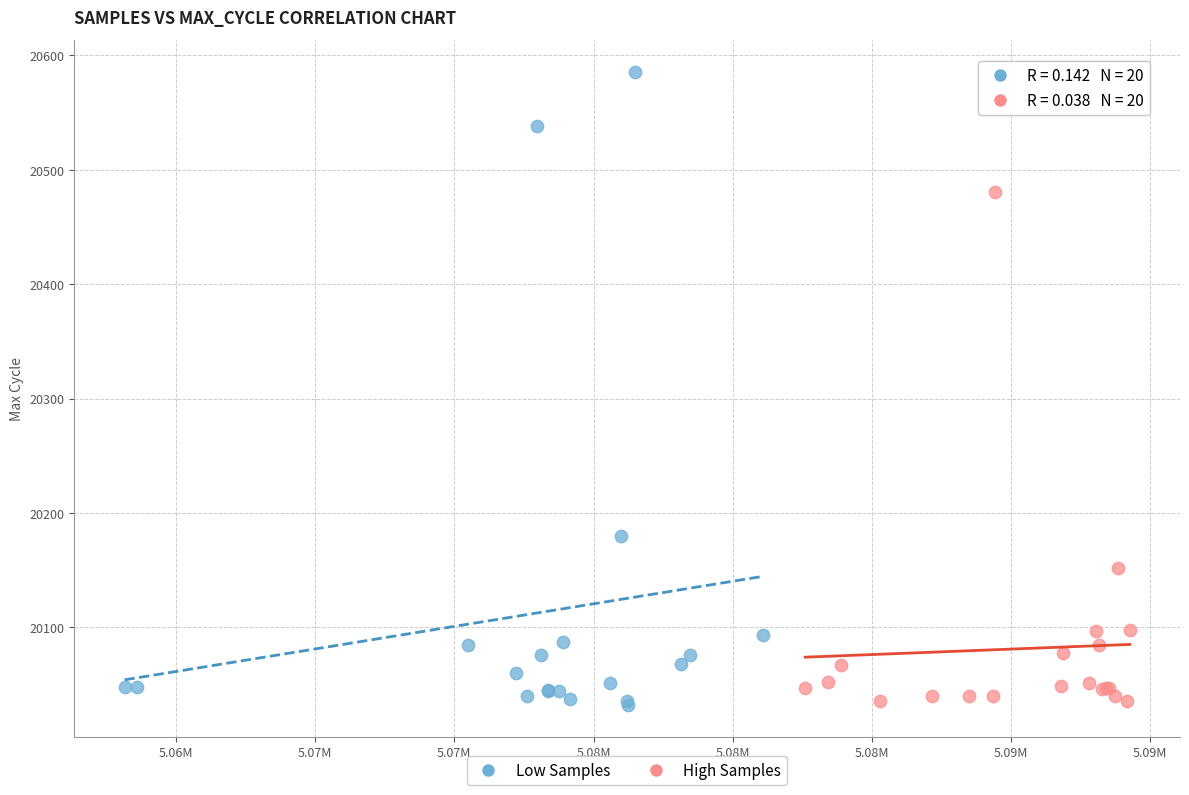

Which series reaches the maximum Y coordinate?

Low Samples